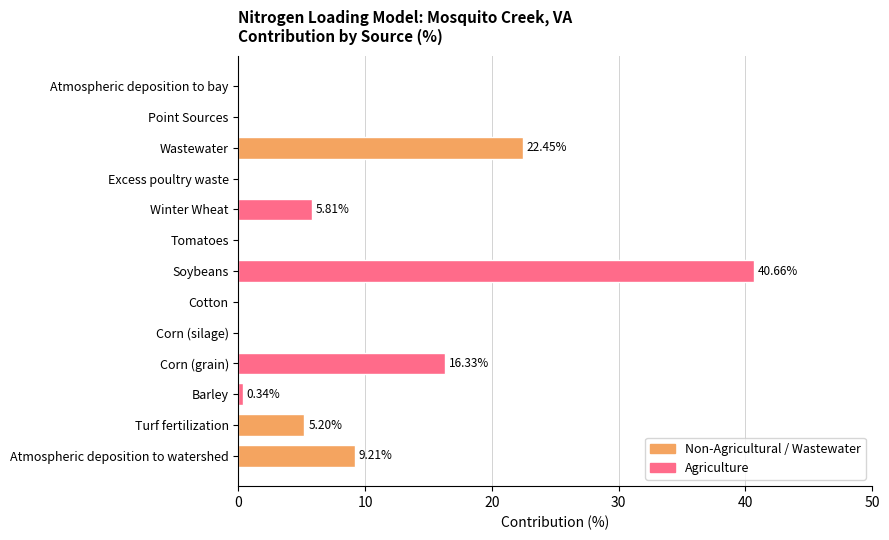

Which category has the highest value across all series?

Soybeans